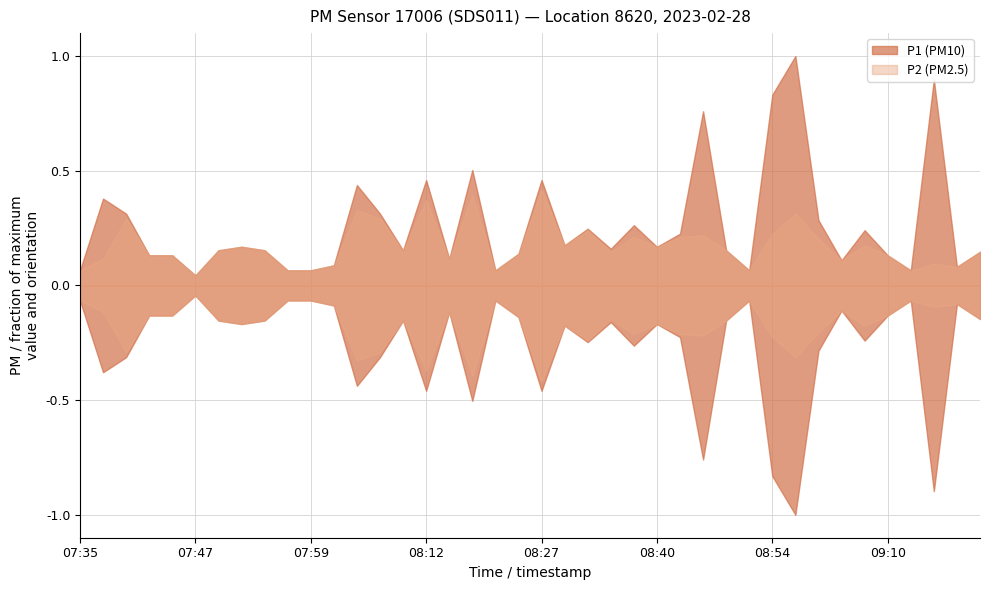

Reading left to right, list all the values displayed in this chart.

P1: 0.3	1.7	1.4	0.6	0.6	0.2	0.7	0.8	0.7	0.3	0.3	0.4	2.0	1.4	0.7	2.1	0.5	2.3	0.3	0.6	2.1	0.8	1.1	0.7	1.2	0.8	1.0	3.5	0.7	0.3	3.8	4.6	1.3	0.5	1.1	0.6	0.3	4.1	0.4	0.7
P2: 0.3	0.5	1.3	0.6	0.6	0.2	0.7	0.8	0.7	0.3	0.3	0.4	1.5	1.3	0.7	1.7	0.5	1.8	0.3	0.6	1.9	0.8	1.1	0.7	1.0	0.8	1.0	1.0	0.7	0.3	1.0	1.4	0.9	0.5	0.8	0.6	0.3	0.4	0.4	0.7